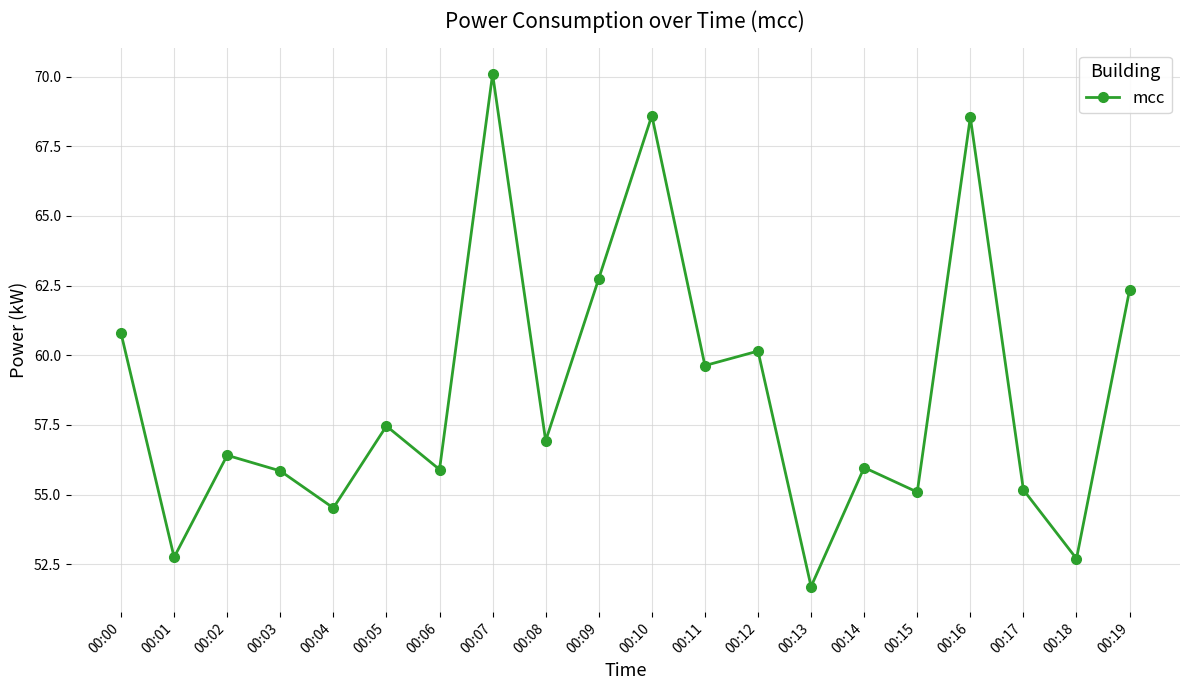

What is the change in value from 00:07 to 00:10?

-1.5